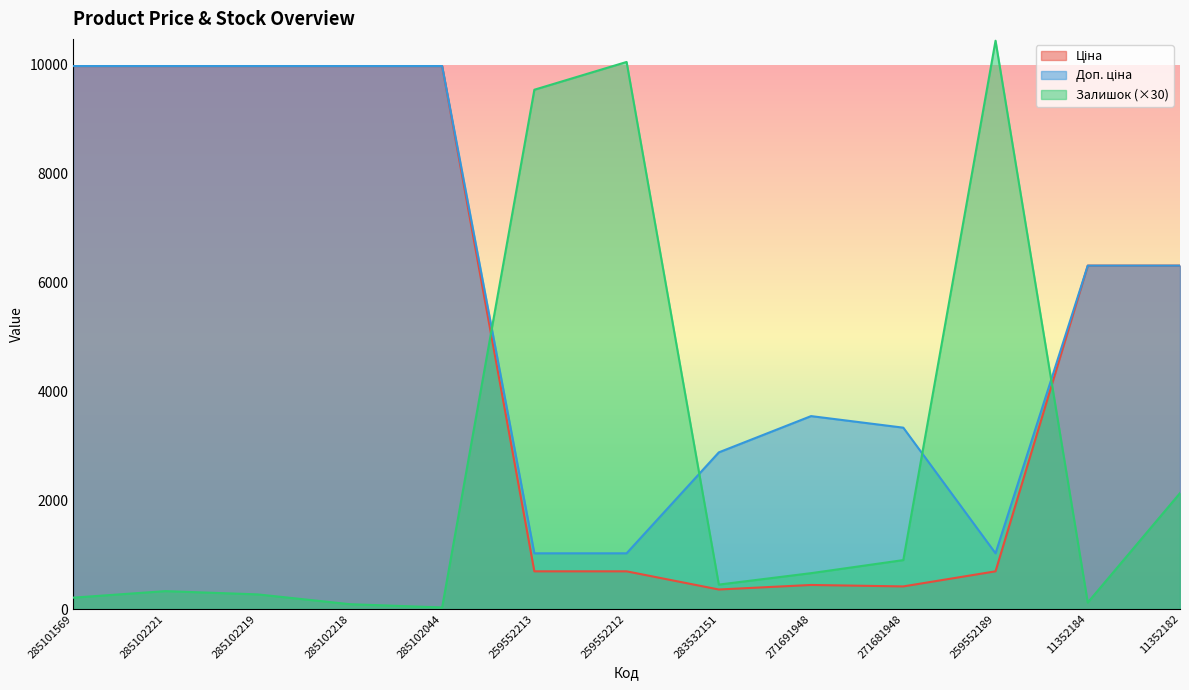

Reading left to right, what are all the values shown in this chart?

Ціна: 9975.0	9975.0	9975.0	9975.0	9975.0	693.7	693.7	359.9	443.1	416.6	693.7	6308.8	6308.8
Доп. ціна: 9975.0	9975.0	9975.0	9975.0	9975.0	1024.6	1024.6	2878.8	3545.0	3332.5	1024.6	6308.8	6308.8
Залишок: 210.0	330.0	270.0	90.0	30.0	9540.0	10050.0	450.0	660.0	900.0	10440.0	120.0	2130.0